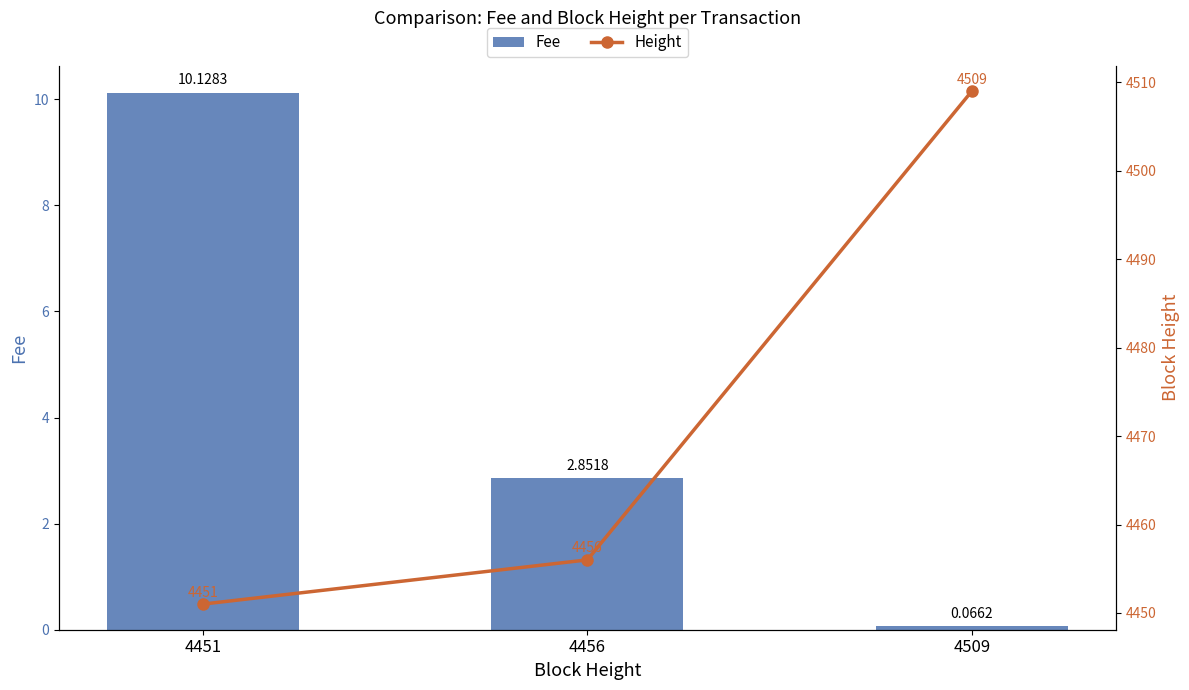

Reading right to left, what are all the values shown in this chart?

Fee: 0.1	2.9	10.1
Height: 4509.0	4456.0	4451.0